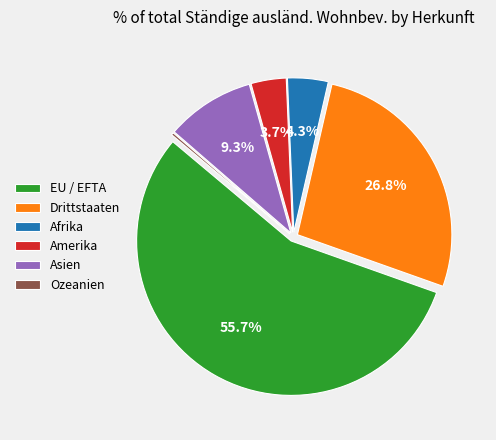

Do Afrika and EU / EFTA together represent more than half of the pie?

Yes